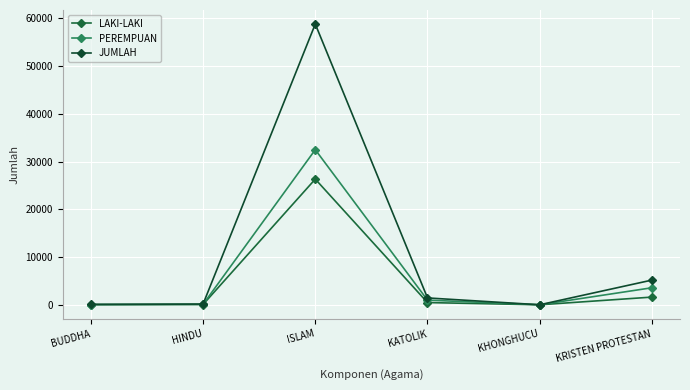

How many distinct data groups are displayed?

3